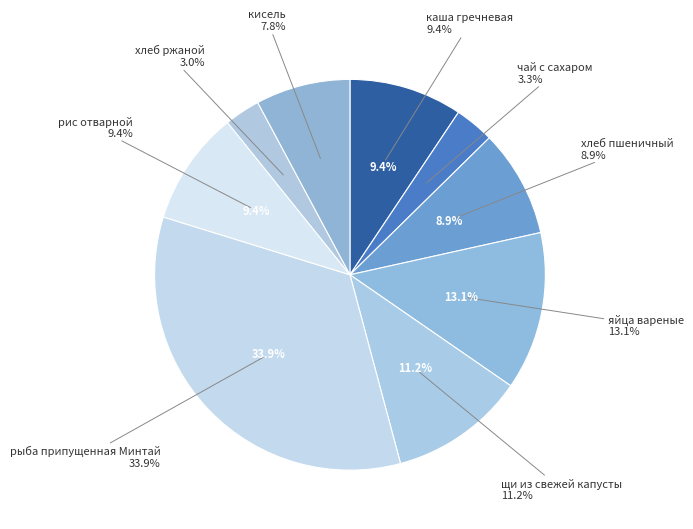

The хлеб пшеничный slice represents 9% of the pie. True or false?

True